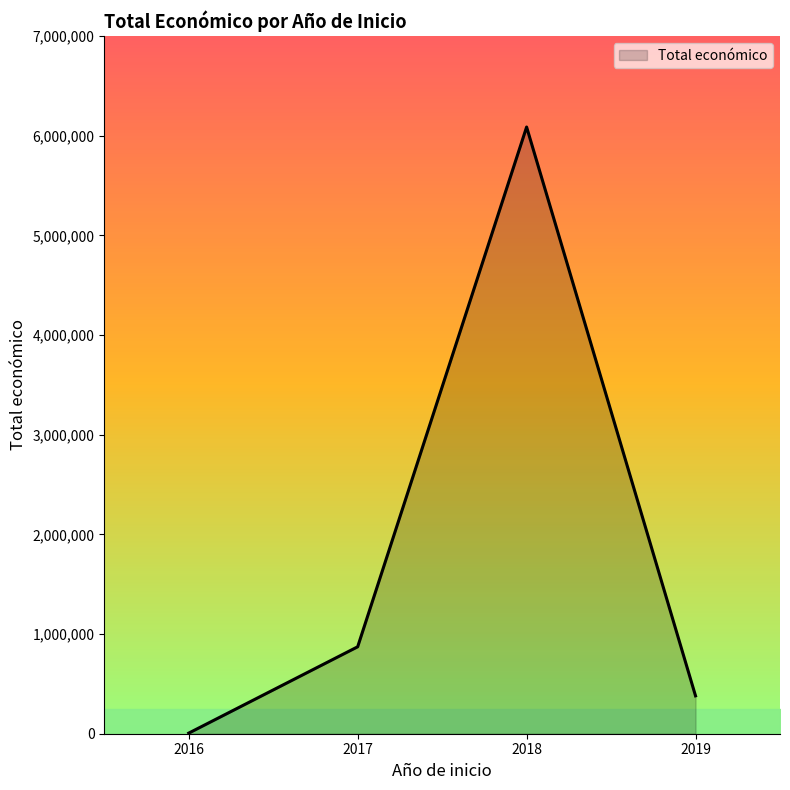

Between 2019 and 2017, which is larger?

2017